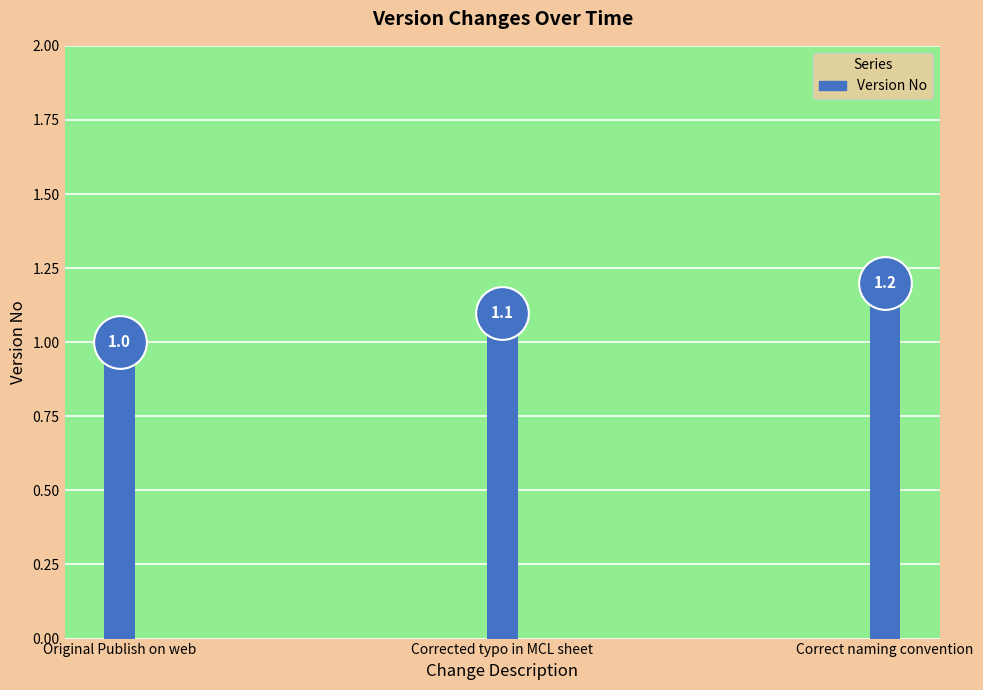

What is the ratio of the value at Corrected typo in MCL sheet to the value at Correct naming convention?

0.9